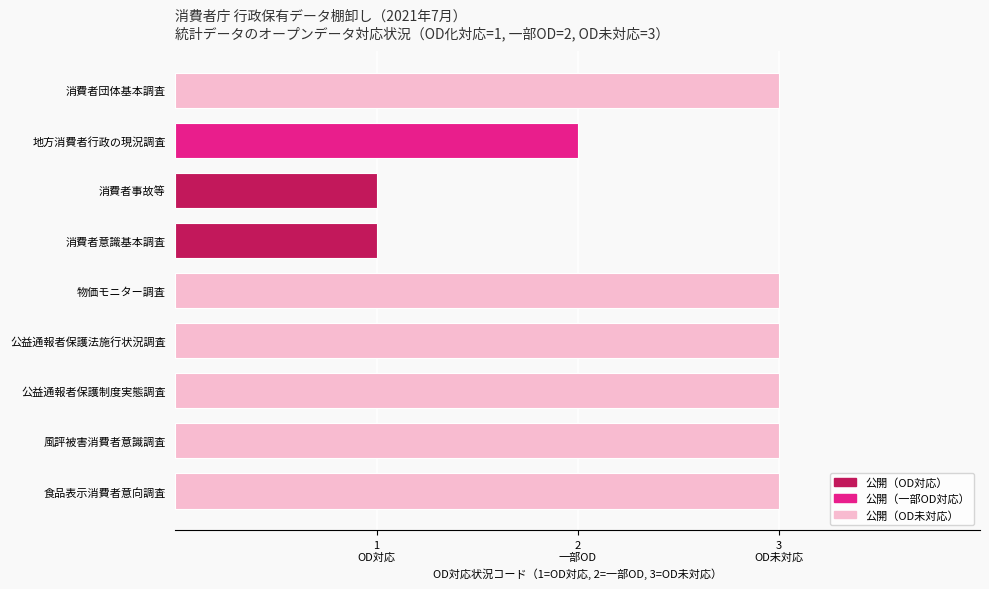

Are the bars grouped side by side (vs. stacked)?

No